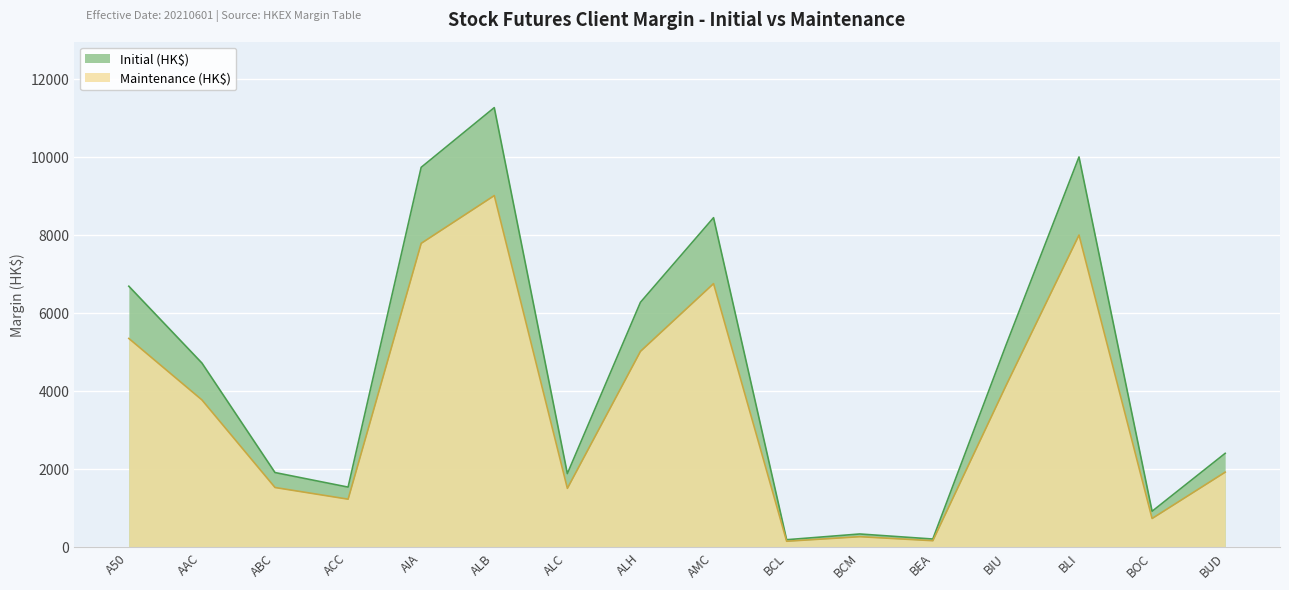

At which category is the sum across all series the highest?

ALB